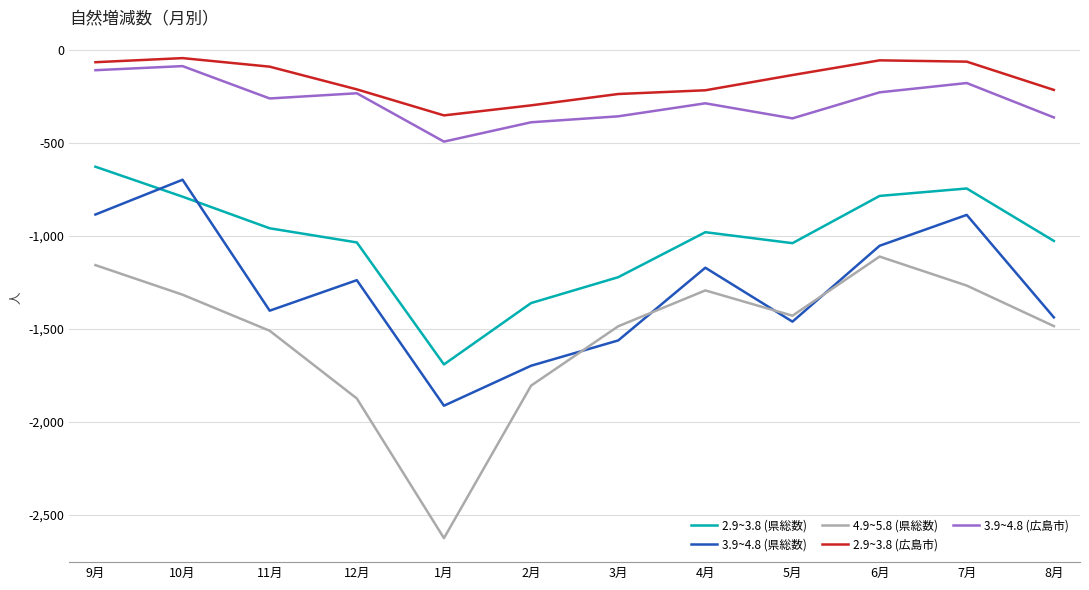

What is the difference between the 2.9~3.8 (県総数) values at 11月 and 1月?

732